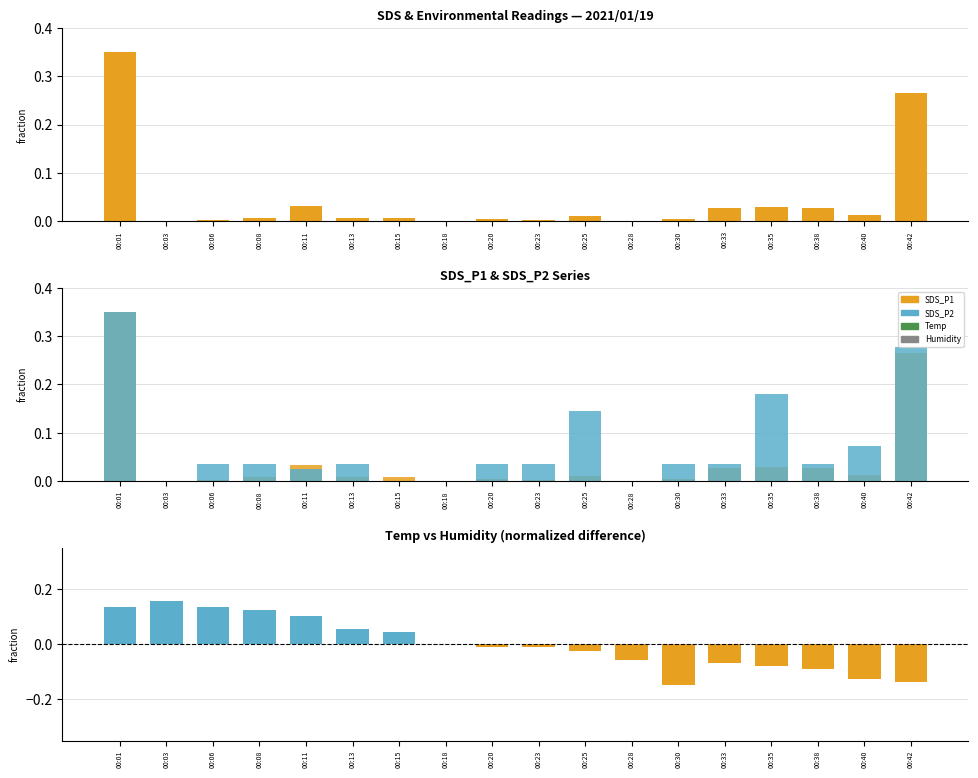

What is the maximum value shown in the chart?

0.3